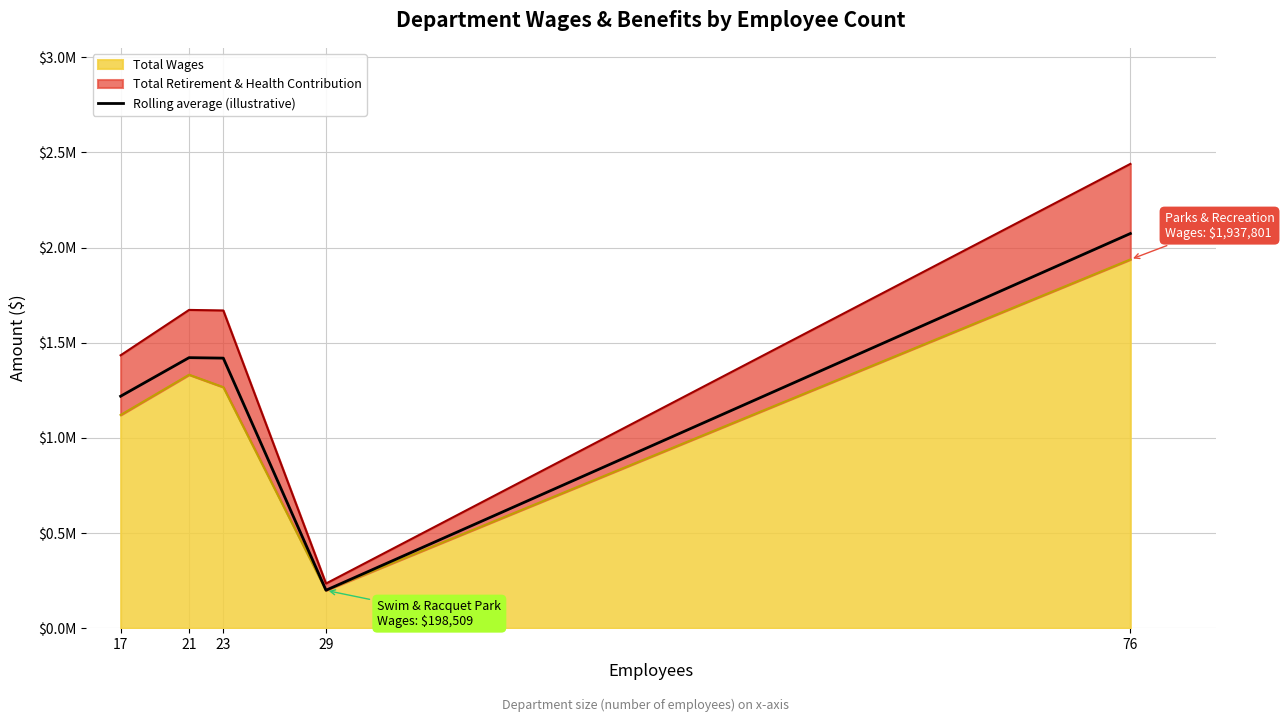

What is the difference between the second highest and minimum values?

1222352.7